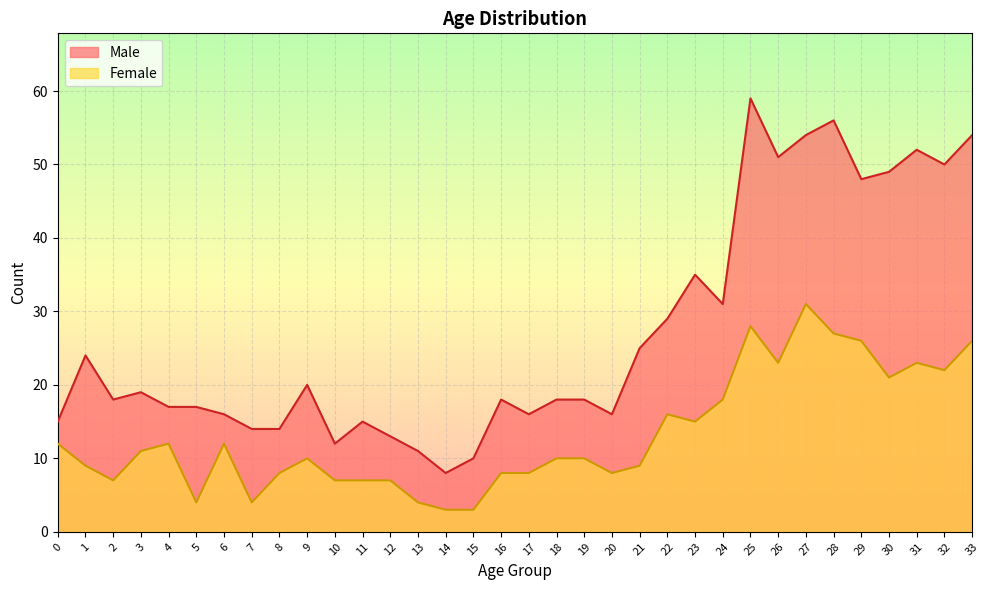

Which series has the widest spread of values?

Male